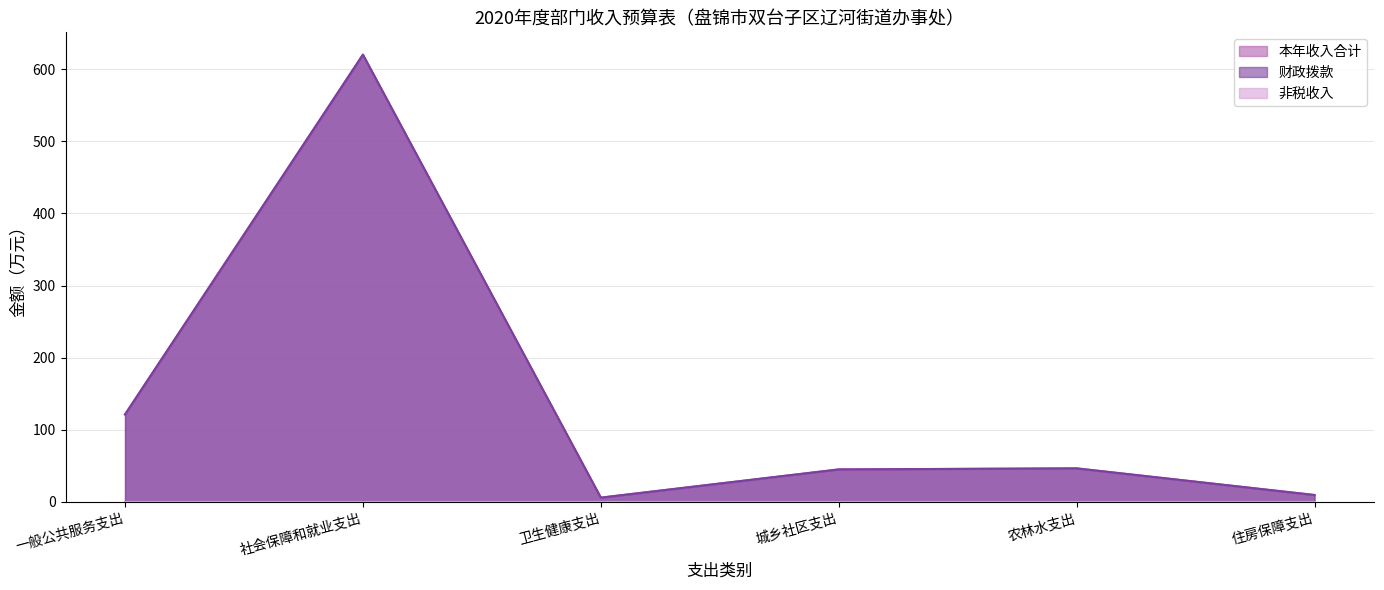

What position from the left is 卫生健康支出?

3